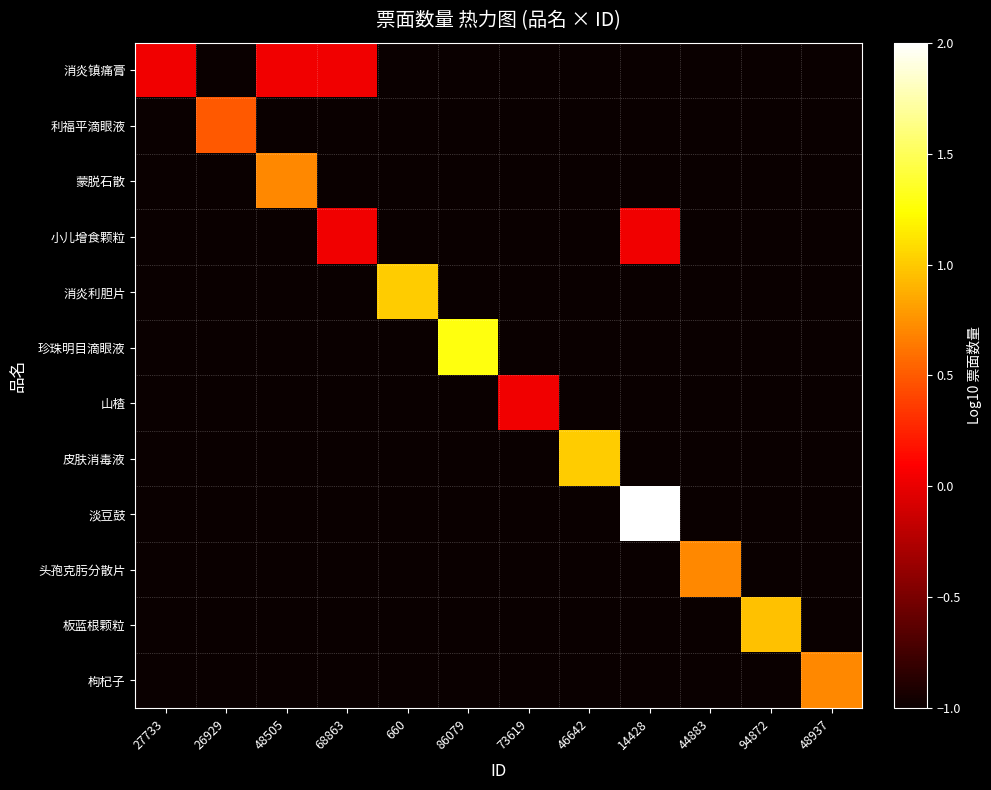

Reading left to right, list all the values displayed in this chart.

消炎镇痛膏: 27733=0.0	26929=-1.0	48505=0.0	68863=0.0	660=-1.0	86079=-1.0	73619=-1.0	46642=-1.0	14428=-1.0	44883=-1.0	94872=-1.0	48937=-1.0
利福平滴眼液: 27733=-1.0	26929=0.5	48505=-1.0	68863=-1.0	660=-1.0	86079=-1.0	73619=-1.0	46642=-1.0	14428=-1.0	44883=-1.0	94872=-1.0	48937=-1.0
蒙脱石散: 27733=-1.0	26929=-1.0	48505=0.7	68863=-1.0	660=-1.0	86079=-1.0	73619=-1.0	46642=-1.0	14428=-1.0	44883=-1.0	94872=-1.0	48937=-1.0
小儿增食颗粒: 27733=-1.0	26929=-1.0	48505=-1.0	68863=0.0	660=-1.0	86079=-1.0	73619=-1.0	46642=-1.0	14428=0.0	44883=-1.0	94872=-1.0	48937=-1.0
消炎利胆片: 27733=-1.0	26929=-1.0	48505=-1.0	68863=-1.0	660=1.0	86079=-1.0	73619=-1.0	46642=-1.0	14428=-1.0	44883=-1.0	94872=-1.0	48937=-1.0
珍珠明目滴眼液: 27733=-1.0	26929=-1.0	48505=-1.0	68863=-1.0	660=-1.0	86079=1.3	73619=-1.0	46642=-1.0	14428=-1.0	44883=-1.0	94872=-1.0	48937=-1.0
山楂: 27733=-1.0	26929=-1.0	48505=-1.0	68863=-1.0	660=-1.0	86079=-1.0	73619=0.0	46642=-1.0	14428=-1.0	44883=-1.0	94872=-1.0	48937=-1.0
皮肤消毒液: 27733=-1.0	26929=-1.0	48505=-1.0	68863=-1.0	660=-1.0	86079=-1.0	73619=-1.0	46642=1.0	14428=-1.0	44883=-1.0	94872=-1.0	48937=-1.0
淡豆鼓: 27733=-1.0	26929=-1.0	48505=-1.0	68863=-1.0	660=-1.0	86079=-1.0	73619=-1.0	46642=-1.0	14428=2.0	44883=-1.0	94872=-1.0	48937=-1.0
头孢克肟分散片: 27733=-1.0	26929=-1.0	48505=-1.0	68863=-1.0	660=-1.0	86079=-1.0	73619=-1.0	46642=-1.0	14428=-1.0	44883=0.7	94872=-1.0	48937=-1.0
板蓝根颗粒: 27733=-1.0	26929=-1.0	48505=-1.0	68863=-1.0	660=-1.0	86079=-1.0	73619=-1.0	46642=-1.0	14428=-1.0	44883=-1.0	94872=1.0	48937=-1.0
枸杞子: 27733=-1.0	26929=-1.0	48505=-1.0	68863=-1.0	660=-1.0	86079=-1.0	73619=-1.0	46642=-1.0	14428=-1.0	44883=-1.0	94872=-1.0	48937=0.7